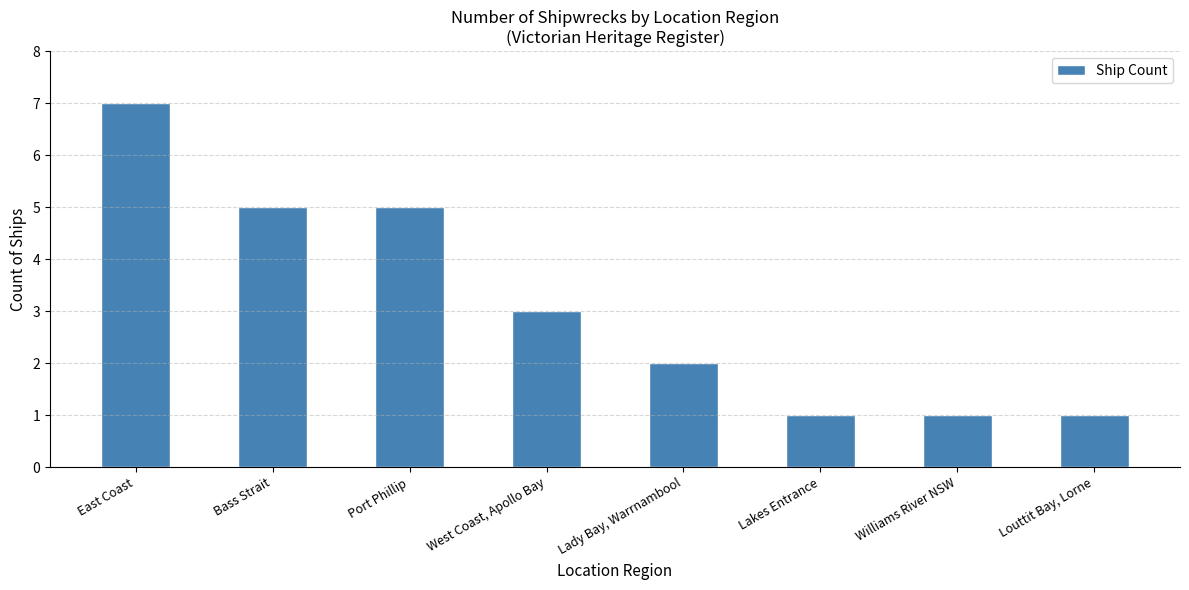

Which category has the highest value across all series?

East Coast